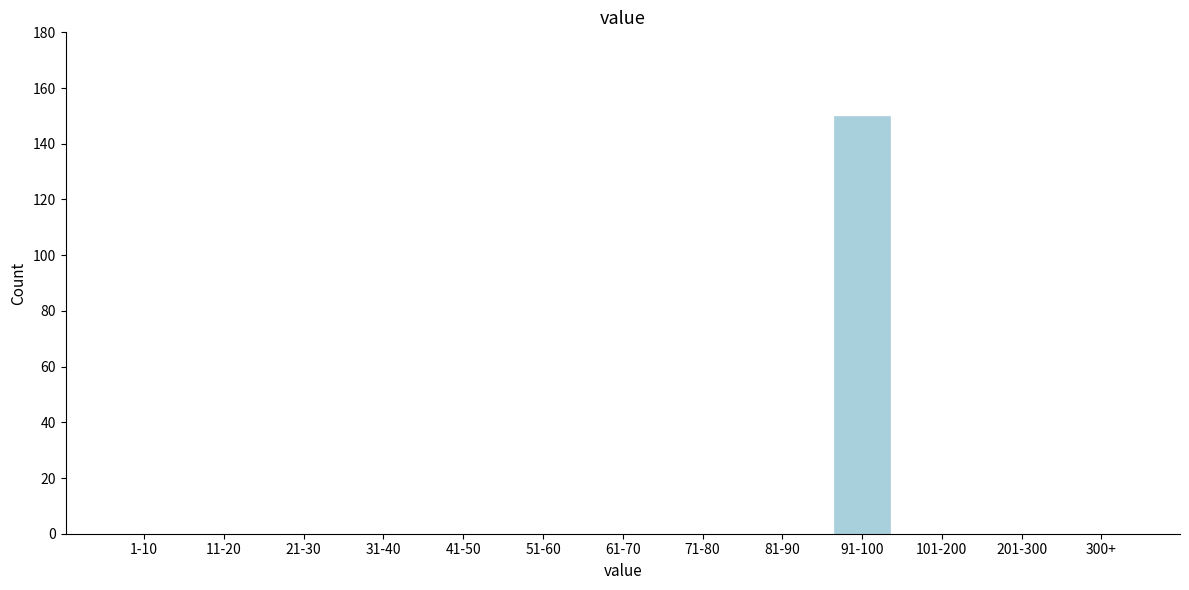

Reading left to right, what are all the values shown in this chart?

1-10=0	11-20=0	21-30=0	31-40=0	41-50=0	51-60=0	61-70=0	71-80=0	81-90=0	91-100=150	101-200=0	201-300=0	300+=0